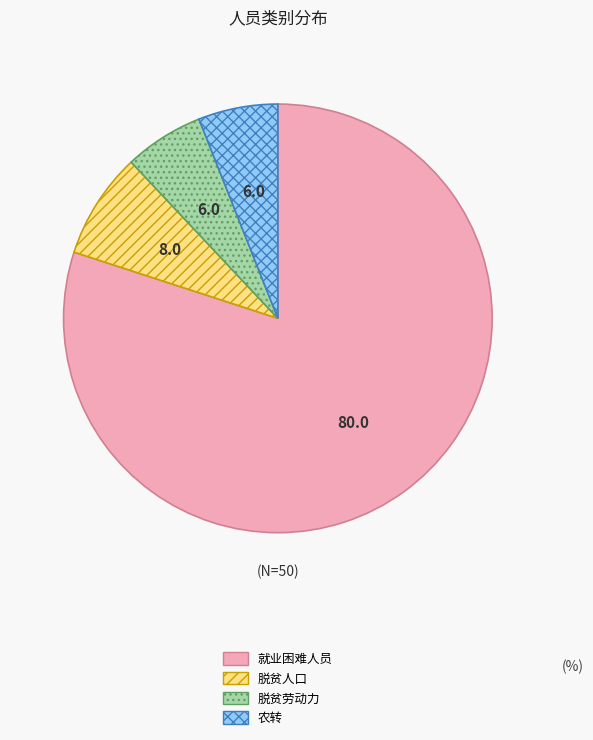

Does 脱贫劳动力 represent more than half of the total?

No